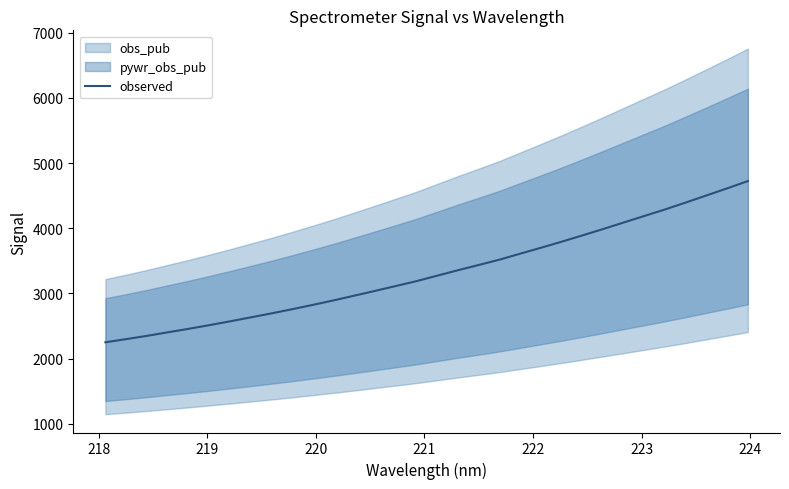

How many categories are shown in the chart?

32